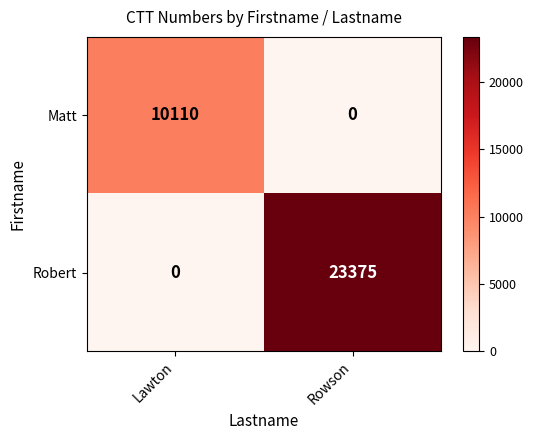

What is the difference between the Robert values at Lawton and Rowson?

23375